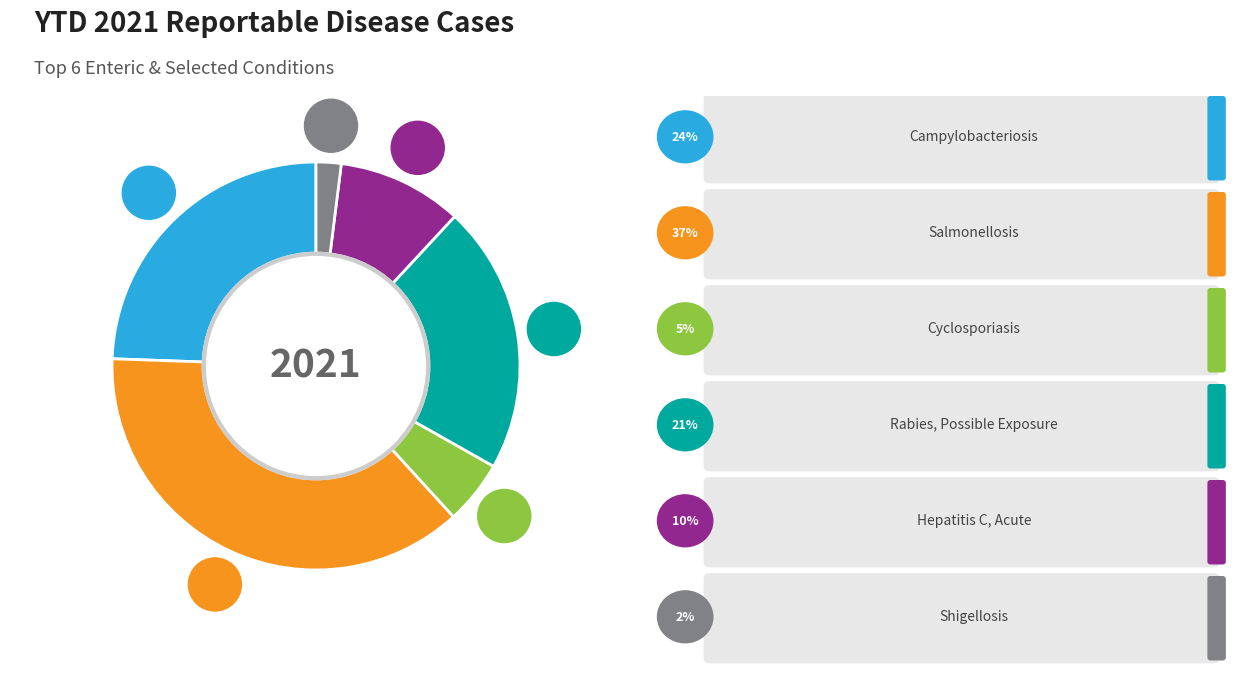

To the nearest percent, what is the difference between the Rabies, Possible Exposure and Campylobacteriosis slice percentages?

3%